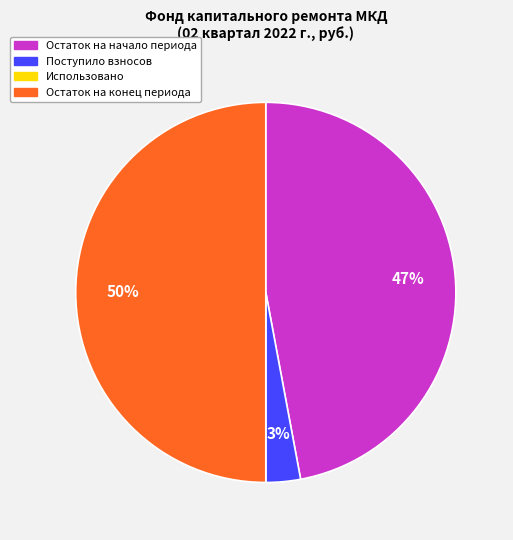

To the nearest percent, what portion does Остаток на конец периода represent?

50%